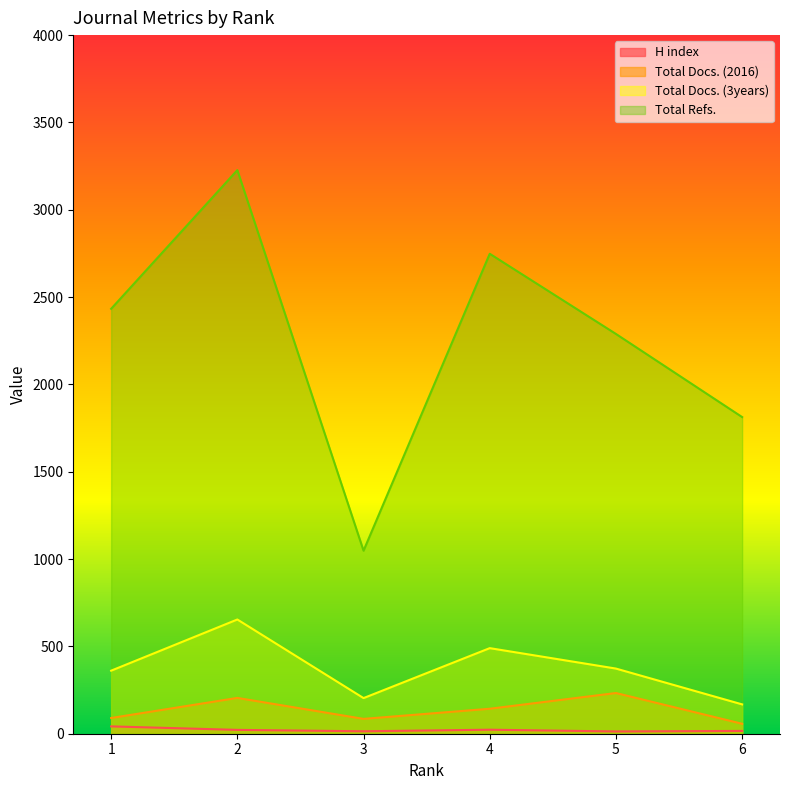

How many data points in H index are less than 22?

3